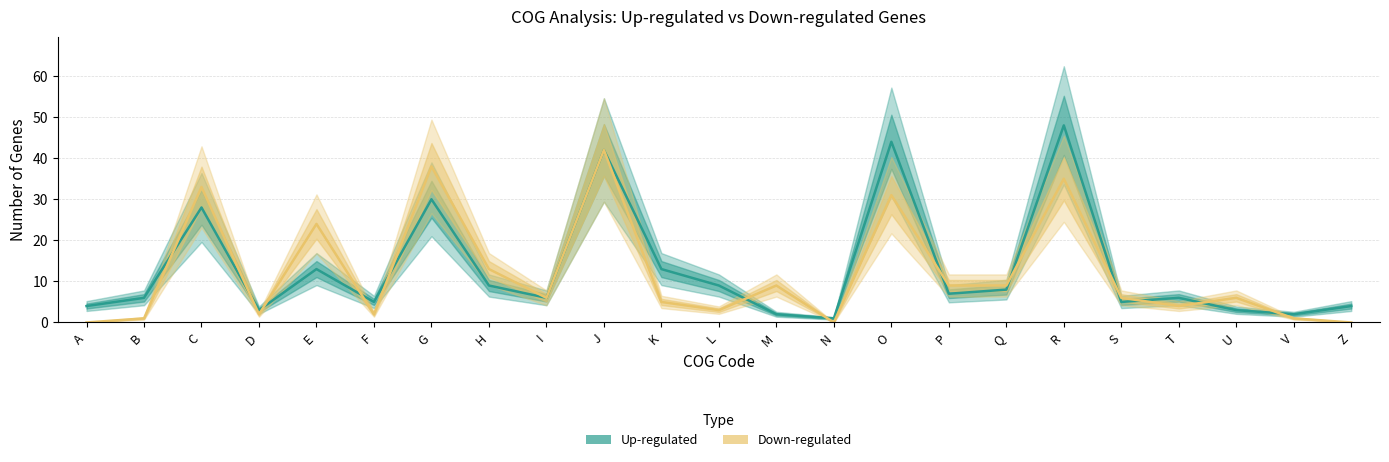

Where is the first local minimum for Up-regulated?

D